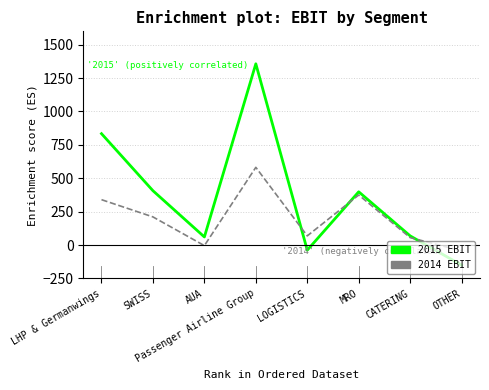

How many categories are shown in the chart?

8